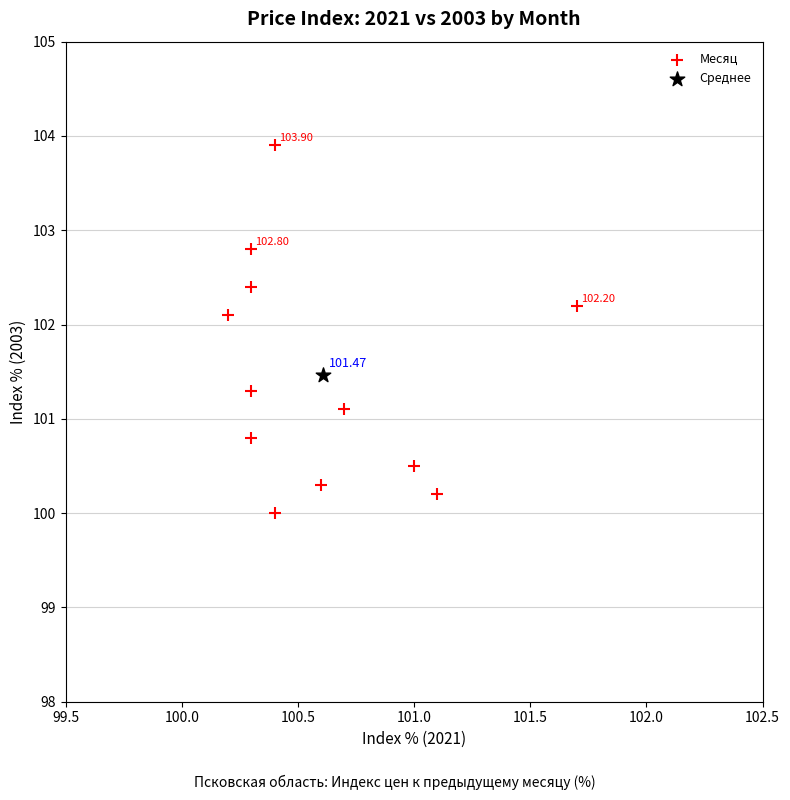

What are all the series names shown in the legend?

Месяц, Среднее